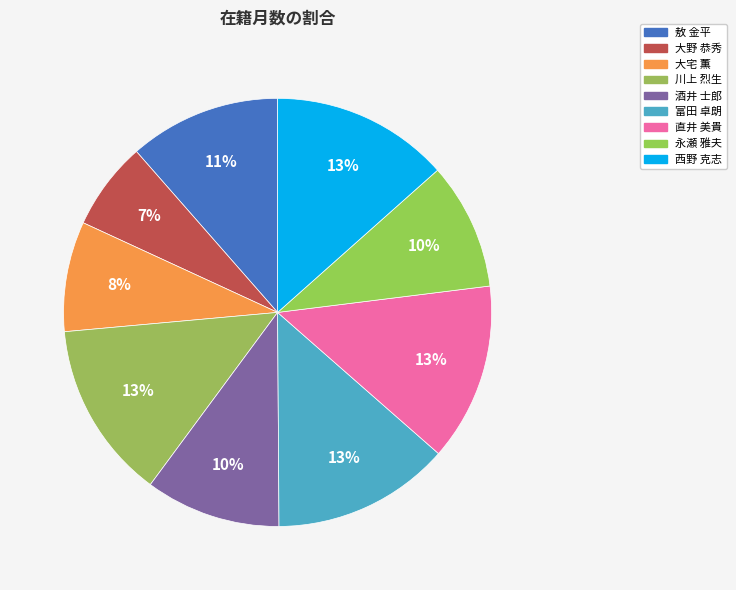

Does 大宅 薫 account for over 50% of the chart?

No